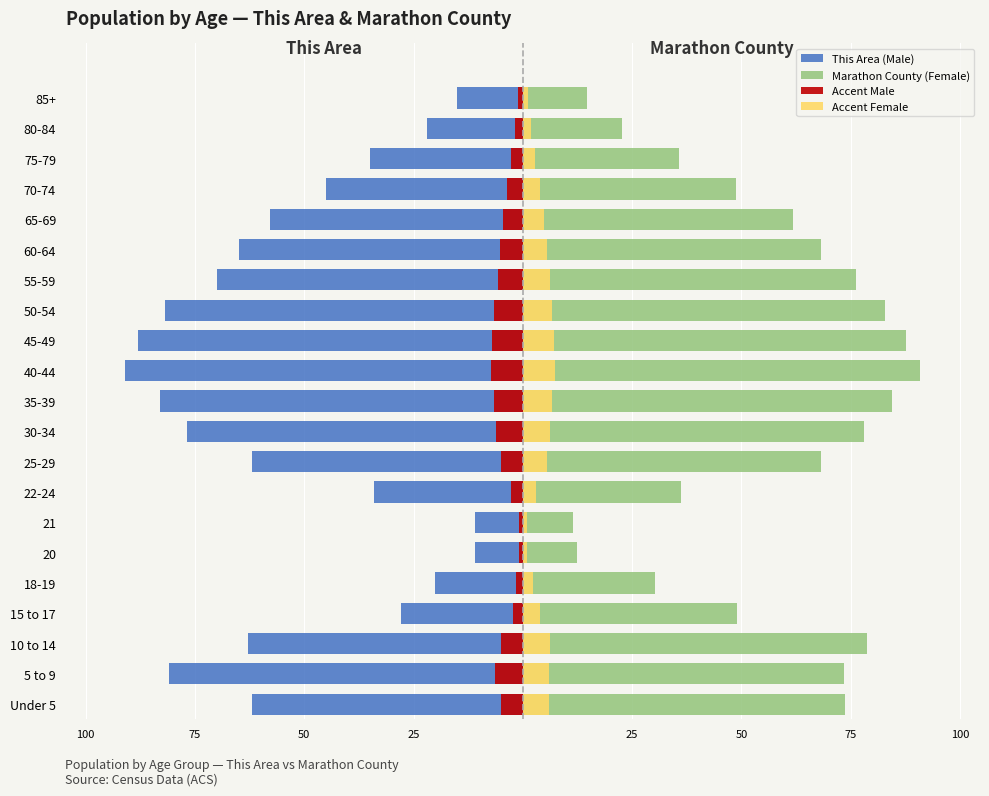

The Marathon County (Female) series shows 97.2 at 5 to 9. True or false?

False